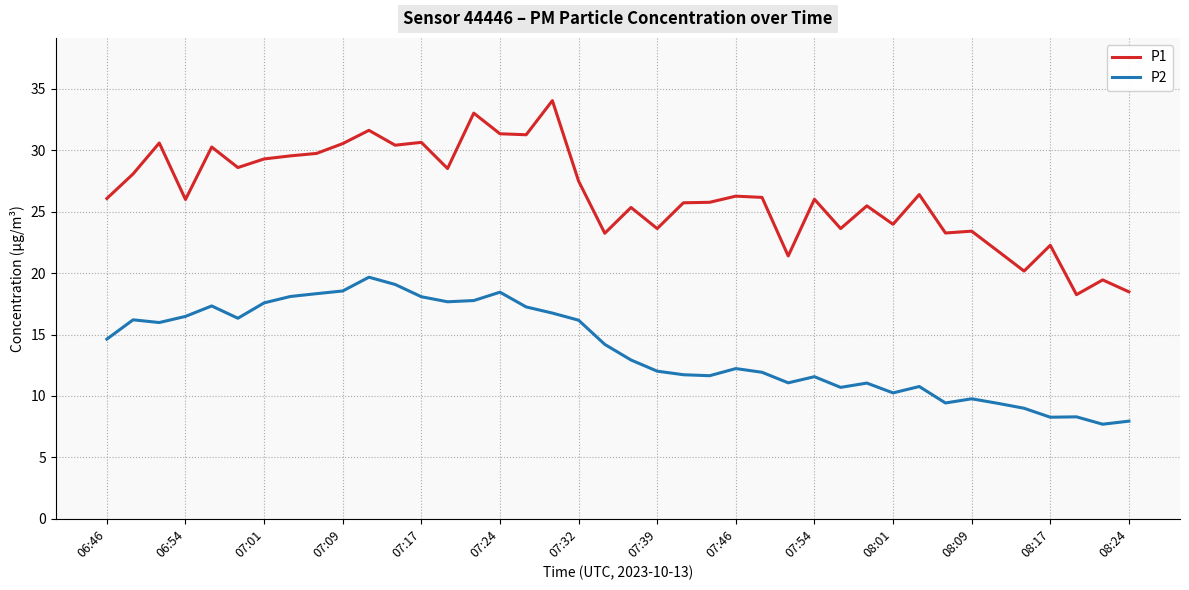

Which series has the widest spread of values?

P1